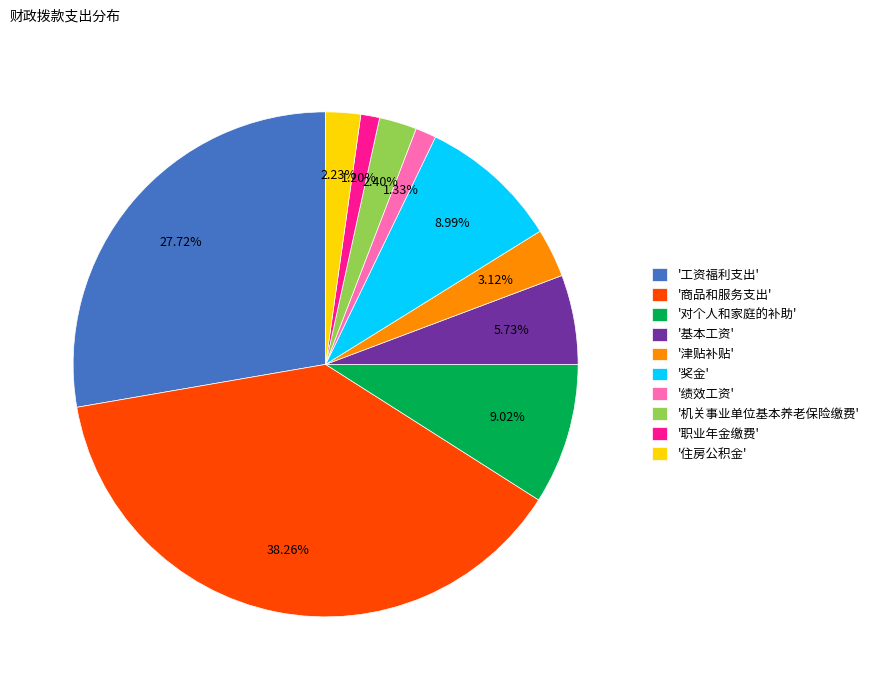

Combined, do '商品和服务支出' and '机关事业单位基本养老保险缴费' account for over 50%?

No